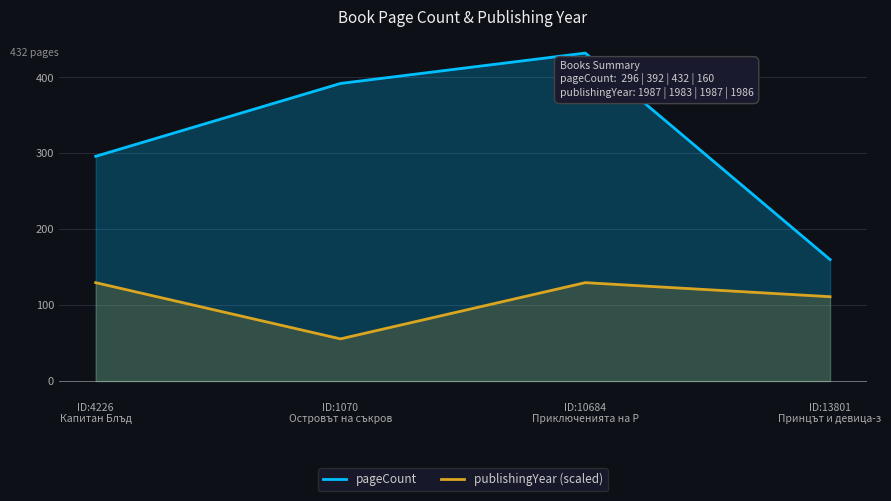

What is the spread (max minus min) of values at ID:1070
Островът на съкров?

336.5